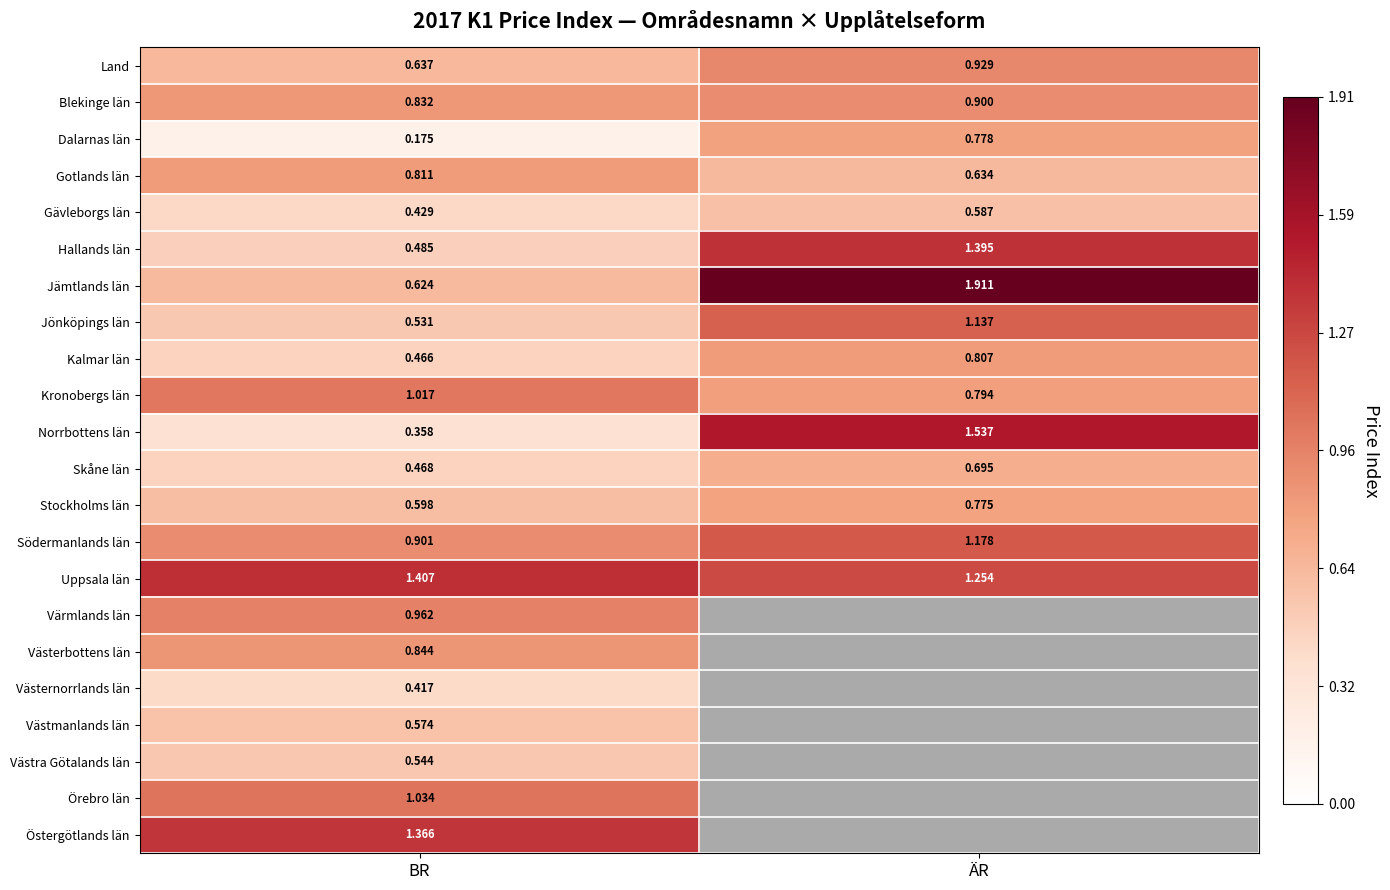

Rank the series at BR from highest to lowest value.

Uppsala län, Östergötlands län, Örebro län, Kronobergs län, Värmlands län, Södermanlands län, Västerbottens län, Blekinge län, Gotlands län, Land, Jämtlands län, Stockholms län, Västmanlands län, Västra Götalands län, Jönköpings län, Hallands län, Skåne län, Kalmar län, Gävleborgs län, Västernorrlands län, Norrbottens län, Dalarnas län